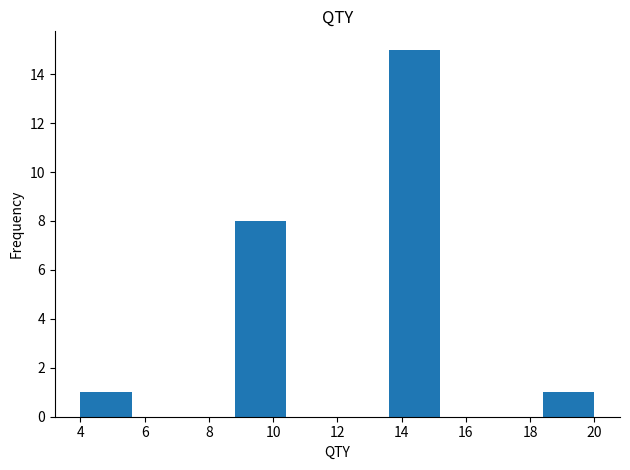

Reading left to right, list every bar in this chart as the range it spans on the x-axis followed by its height. The values are not printed on the chart, so give them approximately, as read against the axis.

4.0 to 5.6: 1
5.6 to 7.2: 0
7.2 to 8.8: 0
8.8 to 10.4: 8
10.4 to 12.0: 0
12.0 to 13.6: 0
13.6 to 15.2: 15
15.2 to 16.8: 0
16.8 to 18.4: 0
18.4 to 20.0: 1